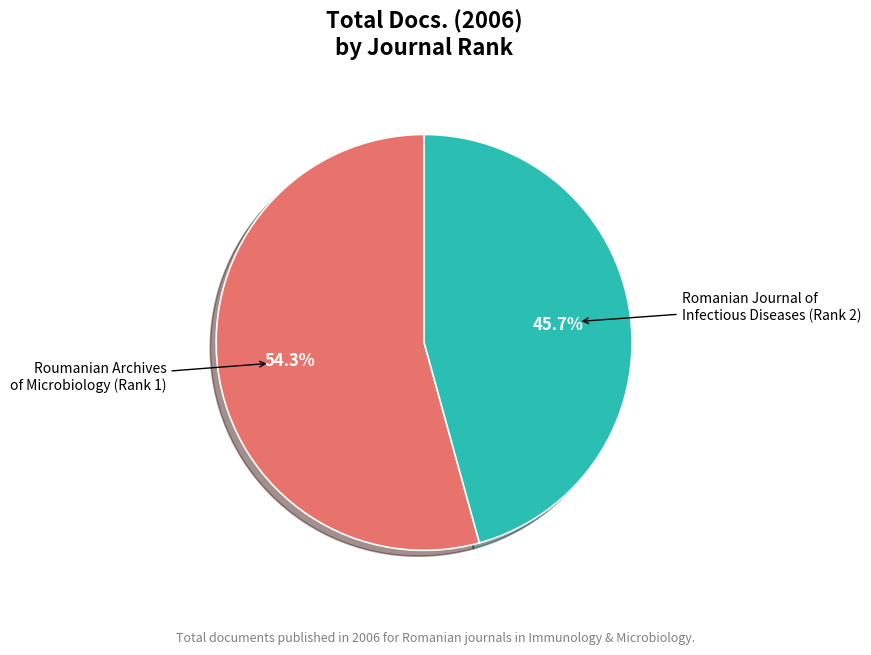

Do Romanian Journal of Infectious Diseases (Rank 2) and Roumanian Archives of Microbiology (Rank 1) together represent more than half of the pie?

Yes